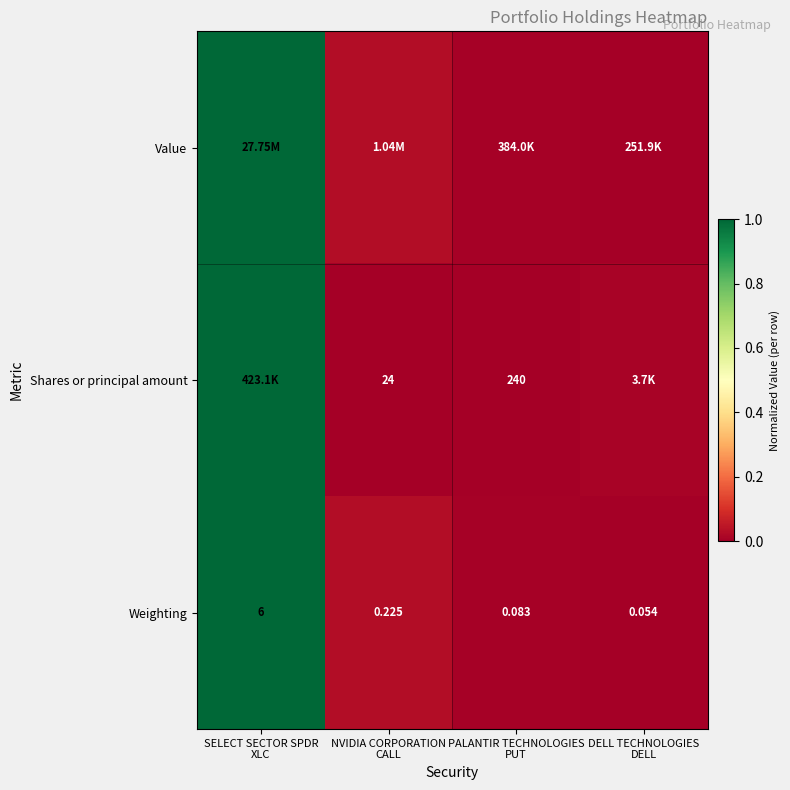

At how many categories does at least one series exceed 0?

4